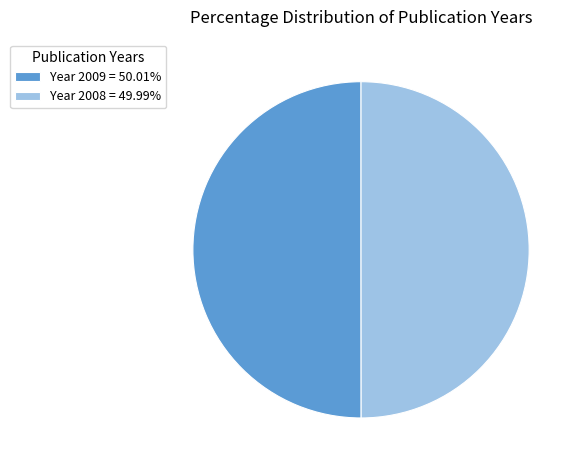

Do Year 2008 = 49.99% and Year 2009 = 50.01% together represent more than half of the pie?

Yes